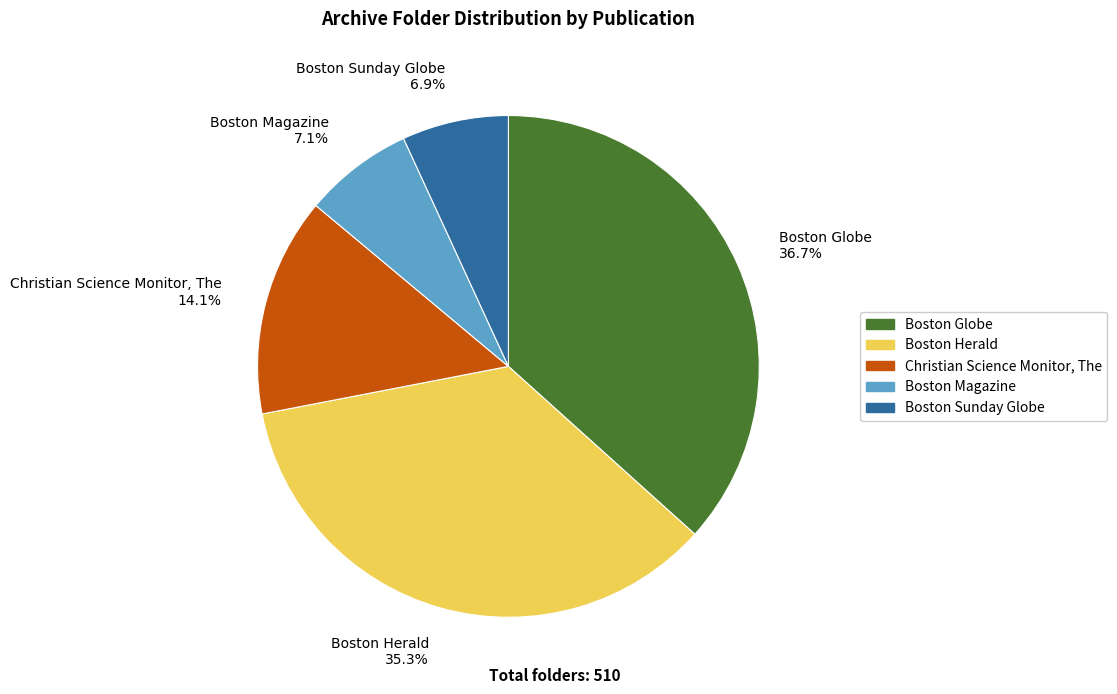

How many slices are in this pie chart?

5